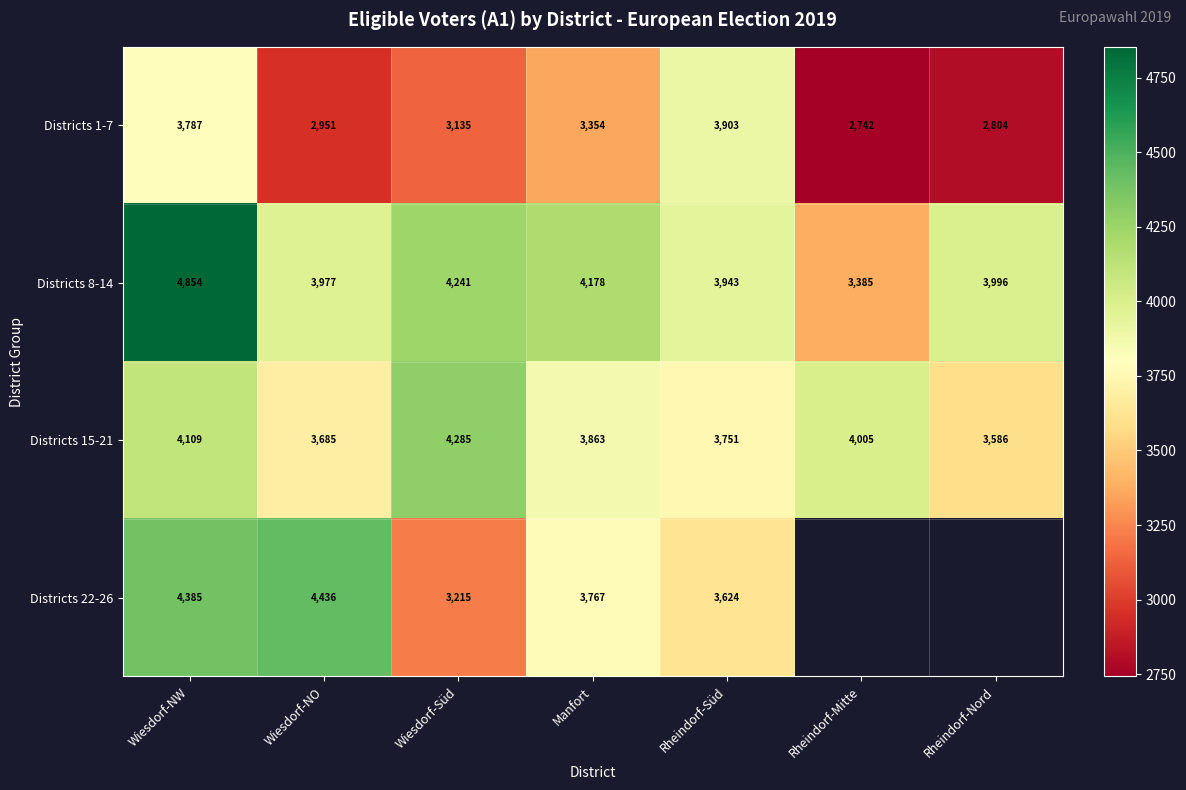

Which has a higher value, Wiesdorf-NO or Wiesdorf-Süd?

Wiesdorf-Süd